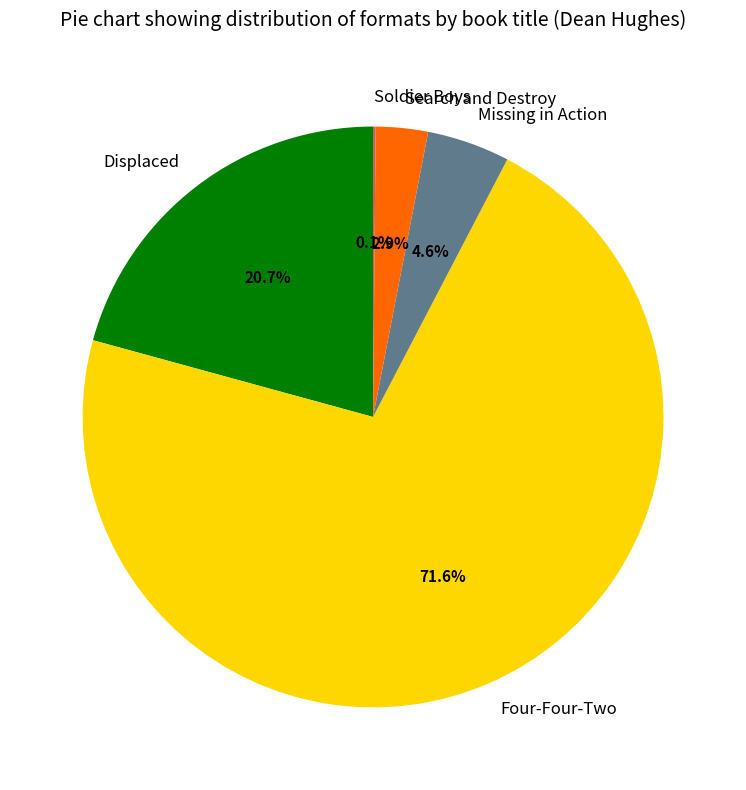

Does Four-Four-Two represent more than half of the total?

Yes